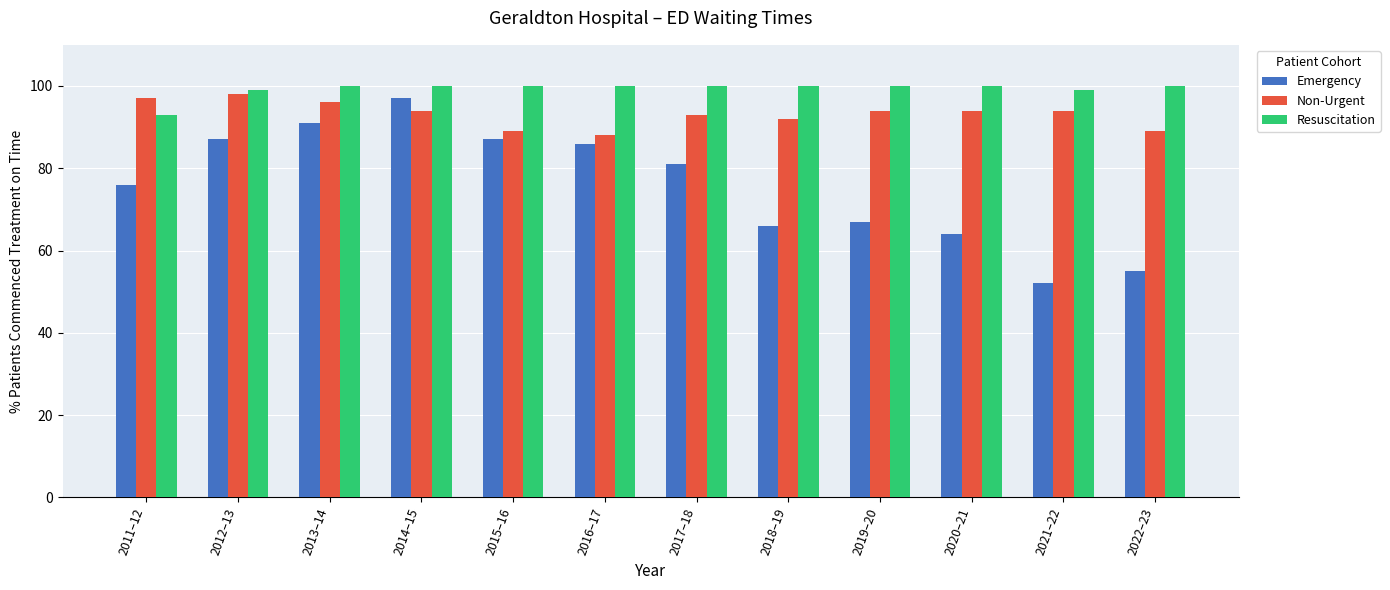

Which series changed the most between 2019–20 and 2022–23?

Emergency